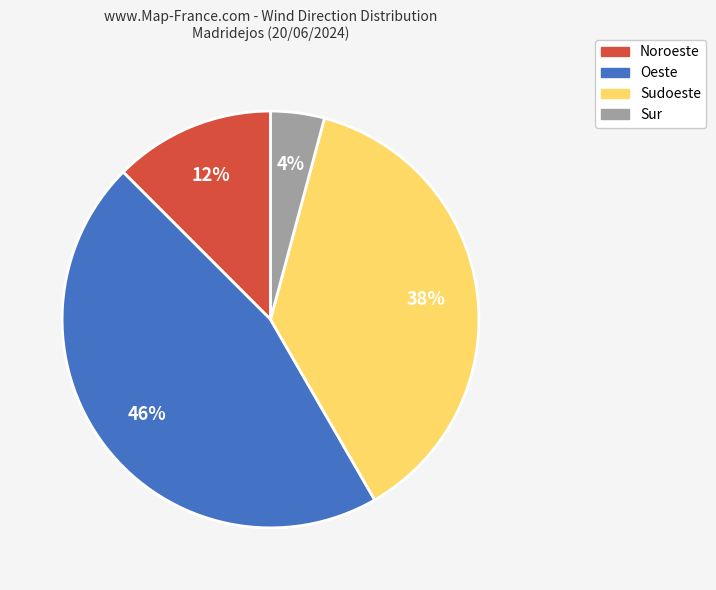

Does any single category account for the majority?

No